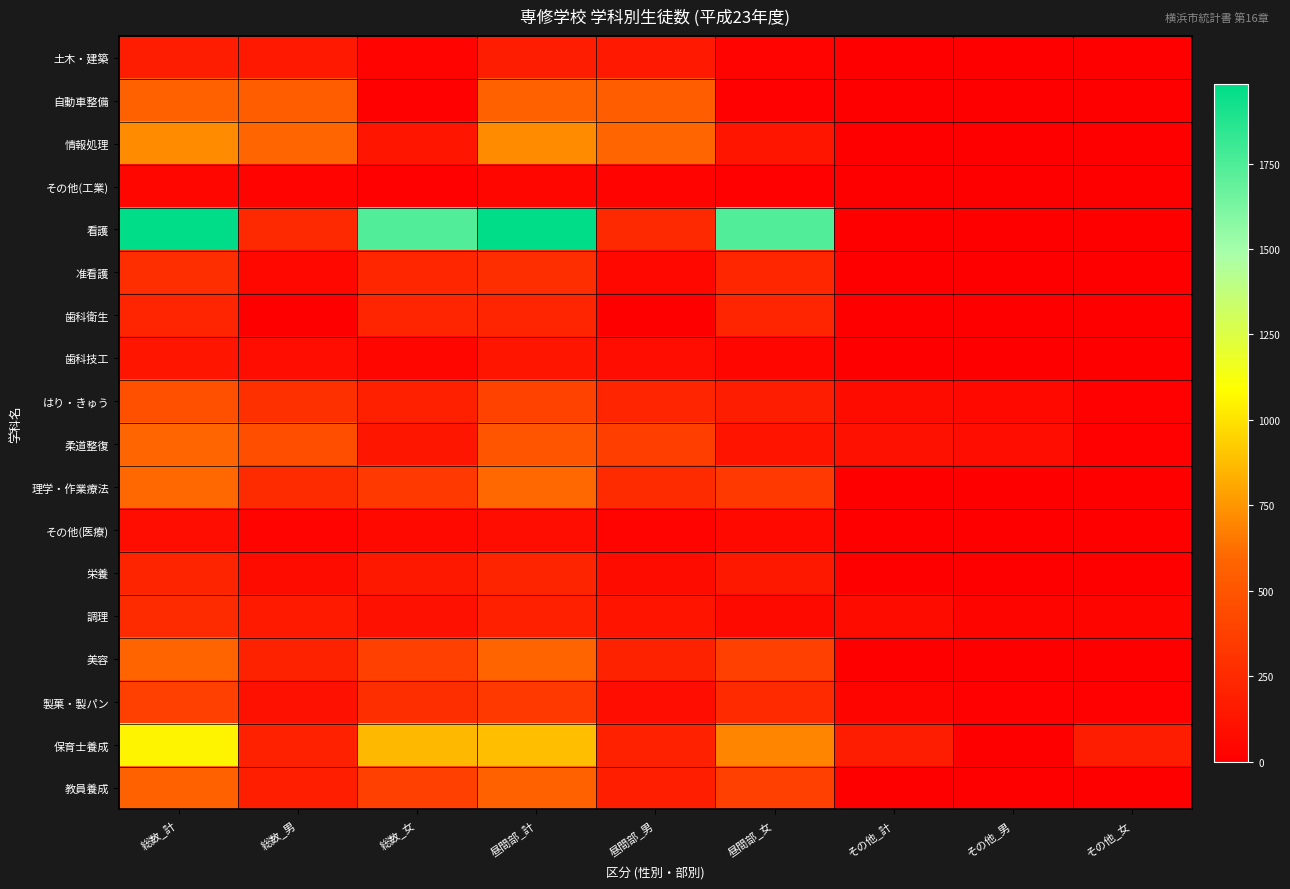

Reading left to right, what are all the values shown in this chart?

土木・建築: 総数_計=177	総数_男=149	総数_女=28	昼間部_計=177	昼間部_男=149	昼間部_女=28	その他_計=0	その他_男=0	その他_女=0
自動車整備: 総数_計=564	総数_男=549	総数_女=15	昼間部_計=564	昼間部_男=549	昼間部_女=15	その他_計=0	その他_男=0	その他_女=0
情報処理: 総数_計=719	総数_男=591	総数_女=128	昼間部_計=719	昼間部_男=591	昼間部_女=128	その他_計=0	その他_男=0	その他_女=0
その他(工業): 総数_計=46	総数_男=30	総数_女=16	昼間部_計=46	昼間部_男=30	昼間部_女=16	その他_計=0	その他_男=0	その他_女=0
看護: 総数_計=1983	総数_男=242	総数_女=1741	昼間部_計=1983	昼間部_男=242	昼間部_女=1741	その他_計=0	その他_男=0	その他_女=0
准看護: 総数_計=277	総数_男=48	総数_女=229	昼間部_計=277	昼間部_男=48	昼間部_女=229	その他_計=0	その他_男=0	その他_女=0
歯科衛生: 総数_計=218	総数_男=0	総数_女=218	昼間部_計=218	昼間部_男=0	昼間部_女=218	その他_計=0	その他_男=0	その他_女=0
歯科技工: 総数_計=127	総数_男=84	総数_女=43	昼間部_計=127	昼間部_男=84	昼間部_女=43	その他_計=0	その他_男=0	その他_女=0
はり・きゅう: 総数_計=468	総数_男=282	総数_女=186	昼間部_計=394	昼間部_男=222	昼間部_女=172	その他_計=74	その他_男=60	その他_女=14
柔道整復: 総数_計=591	総数_男=458	総数_女=133	昼間部_計=489	昼間部_男=366	昼間部_女=123	その他_計=102	その他_男=92	その他_女=10
理学・作業療法: 総数_計=597	総数_男=263	総数_女=334	昼間部_計=597	昼間部_男=263	昼間部_女=334	その他_計=0	その他_男=0	その他_女=0
その他(医療): 総数_計=83	総数_男=24	総数_女=59	昼間部_計=83	昼間部_男=24	昼間部_女=59	その他_計=0	その他_男=0	その他_女=0
栄養: 総数_計=212	総数_男=71	総数_女=141	昼間部_計=212	昼間部_男=71	昼間部_女=141	その他_計=0	その他_男=0	その他_女=0
調理: 総数_計=262	総数_男=161	総数_女=101	昼間部_計=192	昼間部_男=123	昼間部_女=69	その他_計=70	その他_男=38	その他_女=32
美容: 総数_計=581	総数_男=204	総数_女=377	昼間部_計=581	昼間部_男=204	昼間部_女=377	その他_計=0	その他_男=0	その他_女=0
製菓・製パン: 総数_計=373	総数_男=101	総数_女=272	昼間部_計=336	昼間部_男=87	昼間部_女=249	その他_計=37	その他_男=14	その他_女=23
保育士養成: 総数_計=1060	総数_男=195	総数_女=865	昼間部_計=885	昼間部_男=195	昼間部_女=690	その他_計=175	その他_男=0	その他_女=175
教員養成: 総数_計=559	総数_男=183	総数_女=376	昼間部_計=559	昼間部_男=183	昼間部_女=376	その他_計=0	その他_男=0	その他_女=0